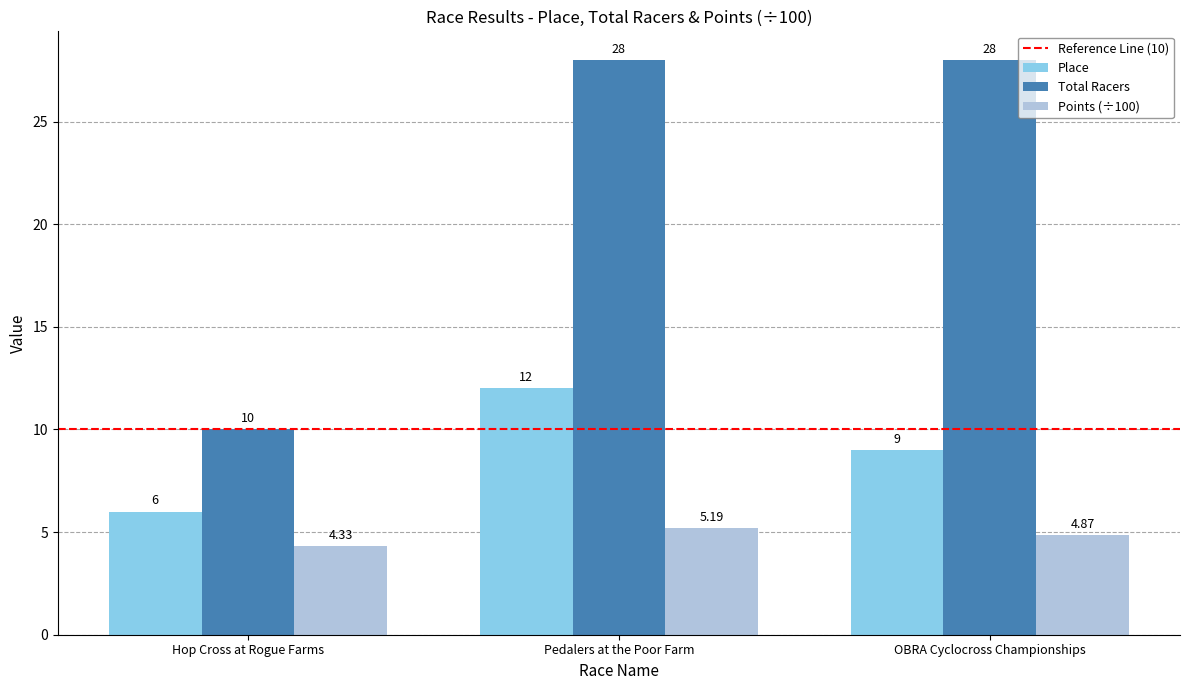

Which label corresponds to the smallest value in the chart?

Hop Cross at Rogue Farms